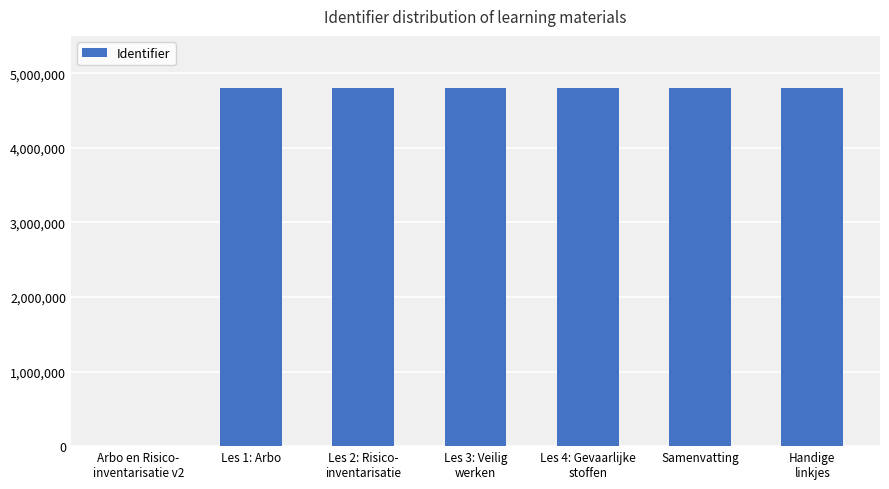

What is the sum of all values?

28824147